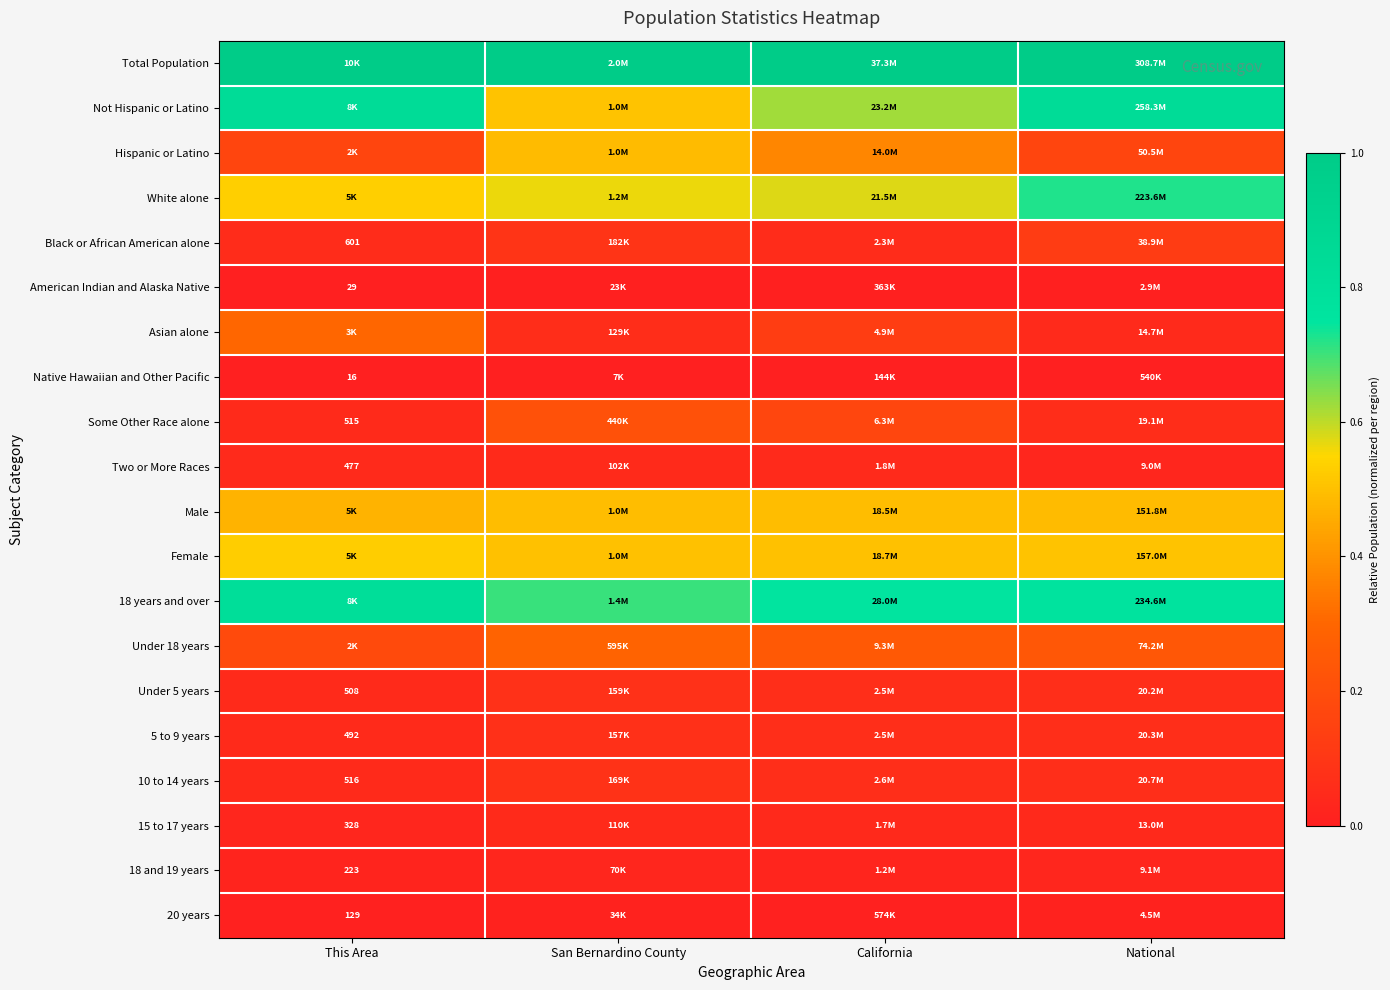

At which label is 20 years closest to 0?

This Area